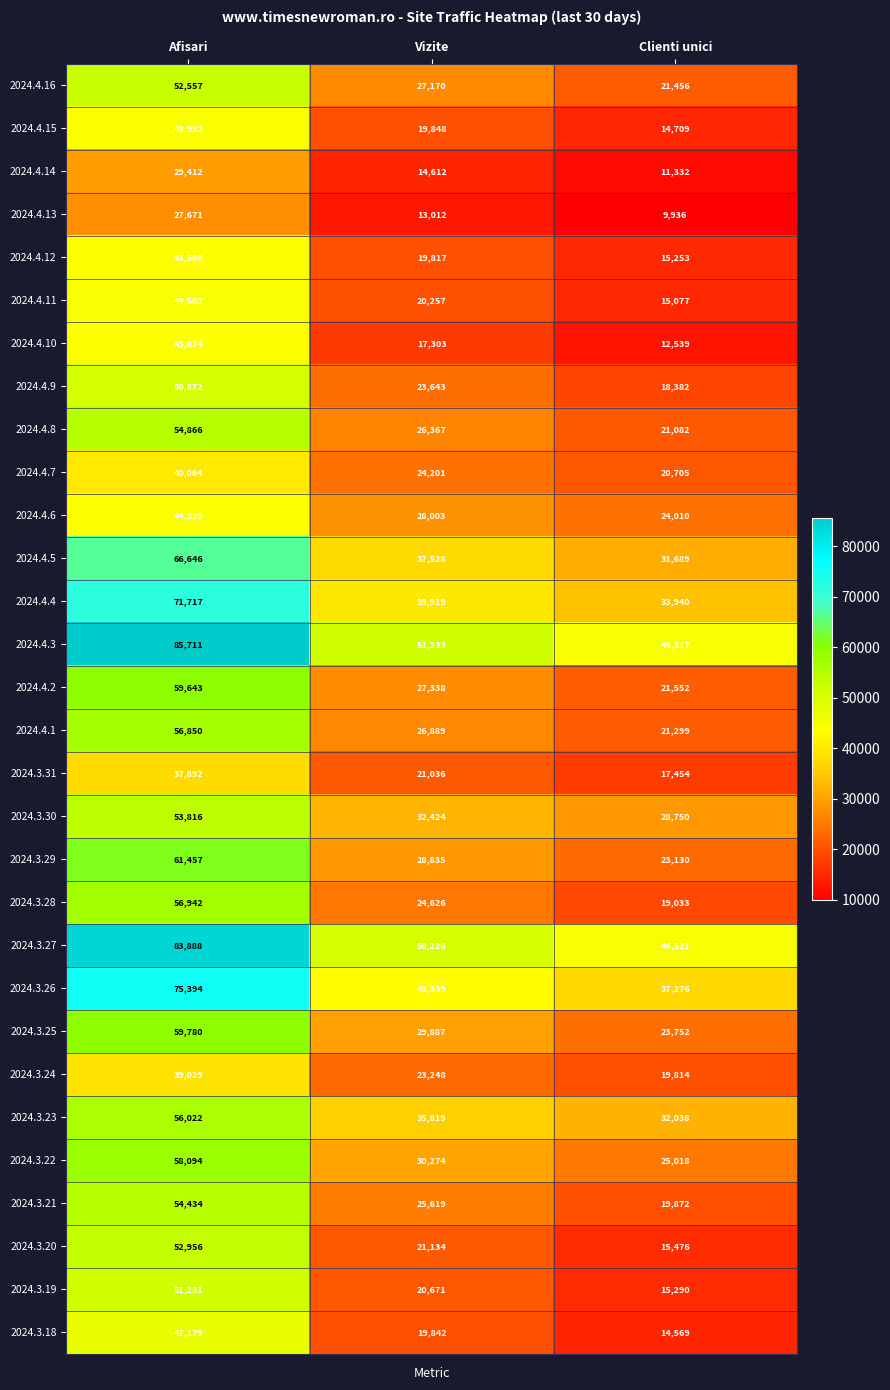

What is the sum of the 2024.4.9 values at Vizite and Clienti unici?

42025